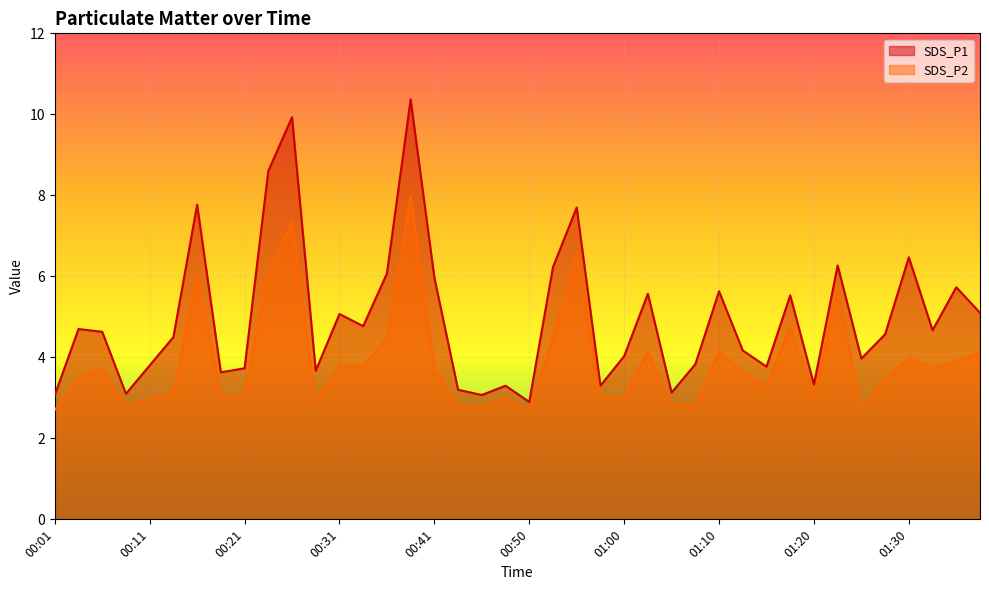

At which category does the chart reach its peak across all series?

00:38